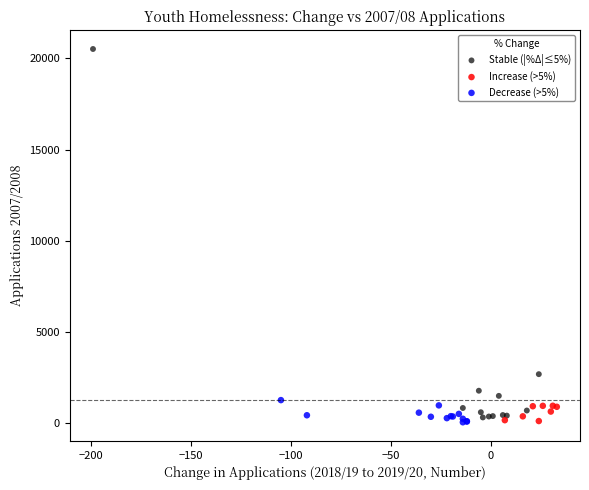

Which series has the widest spread of Y values?

Stable (|%Δ|≤5%)